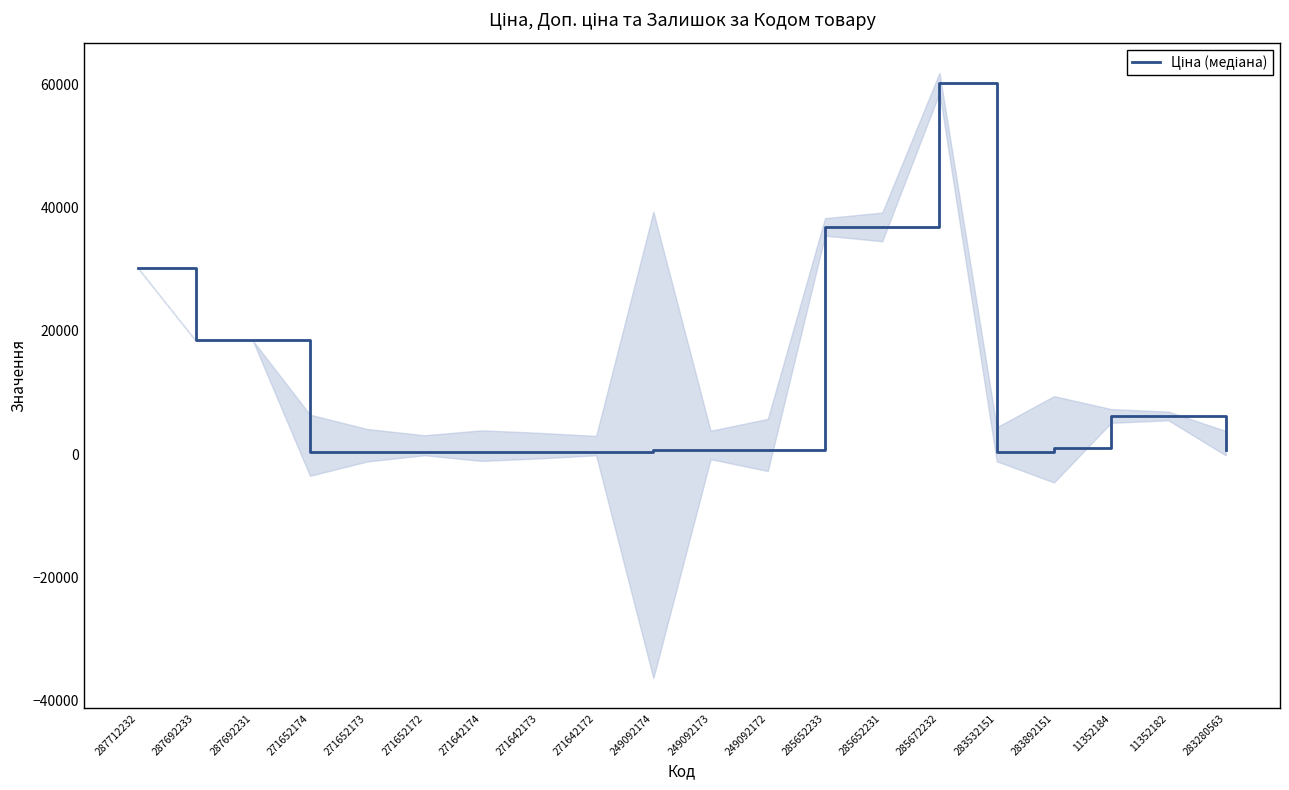

True or false: the data shows 11004.9 at 11352182.

False